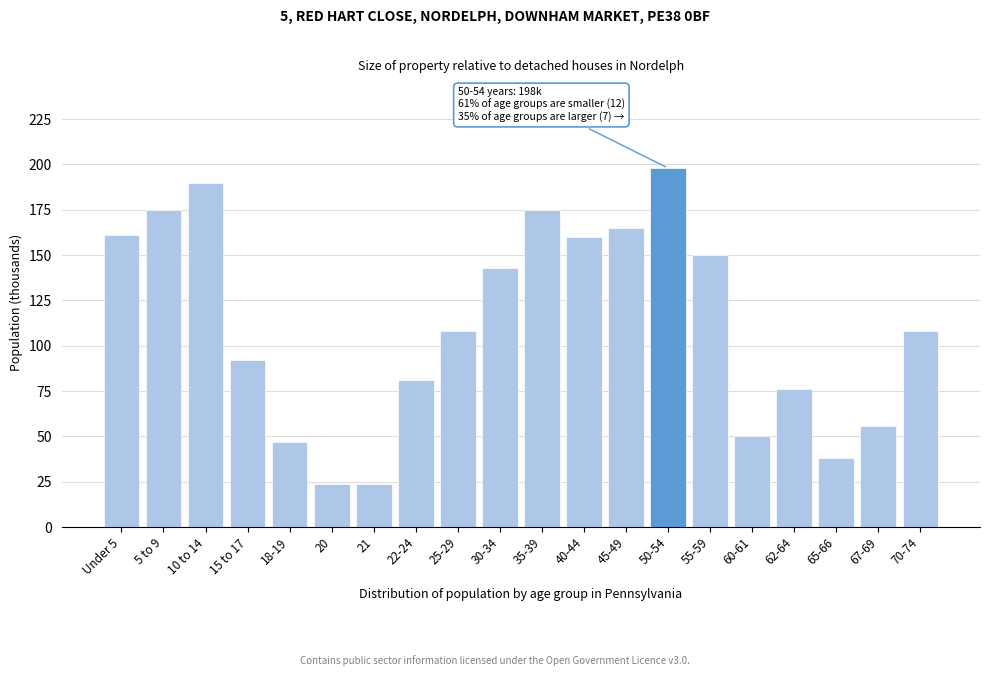

Reading right to left, transcribe all the data shown in this chart.

70-74=108	67-69=56	65-66=38	62-64=76	60-61=50	55-59=150	50-54=198	45-49=165	40-44=160	35-39=175	30-34=143	25-29=108	22-24=81	21=24	20=24	18-19=47	15 to 17=92	10 to 14=190	5 to 9=175	Under 5=161